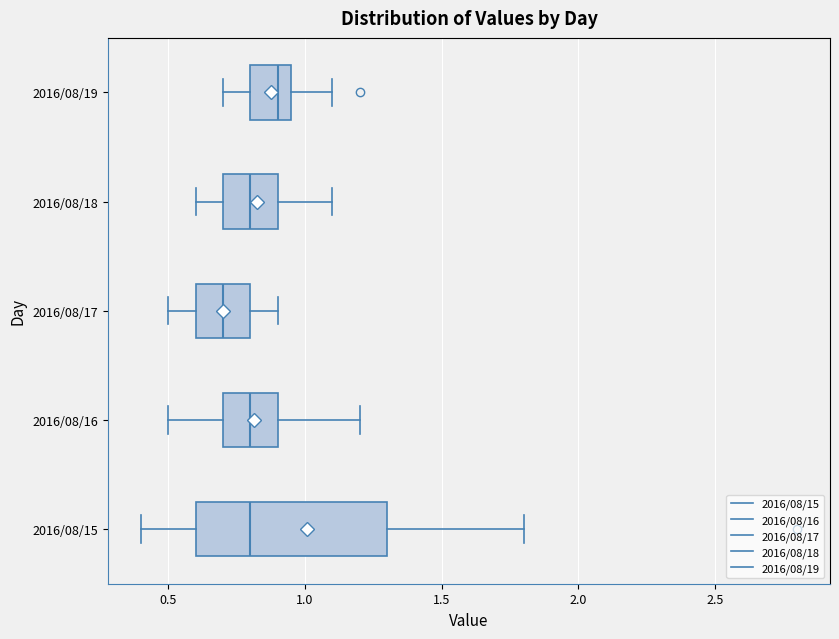

Which box's median line is the furthest to the left?

2016/08/17